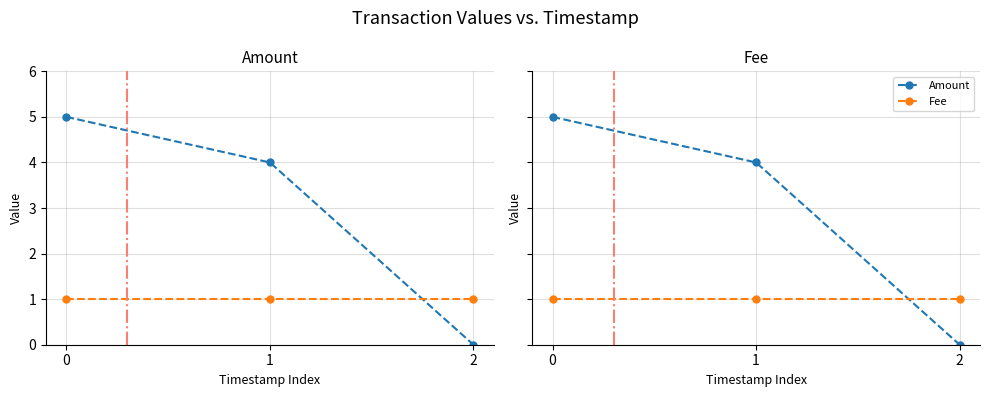

What are all the series names shown in the legend?

Amount, Fee